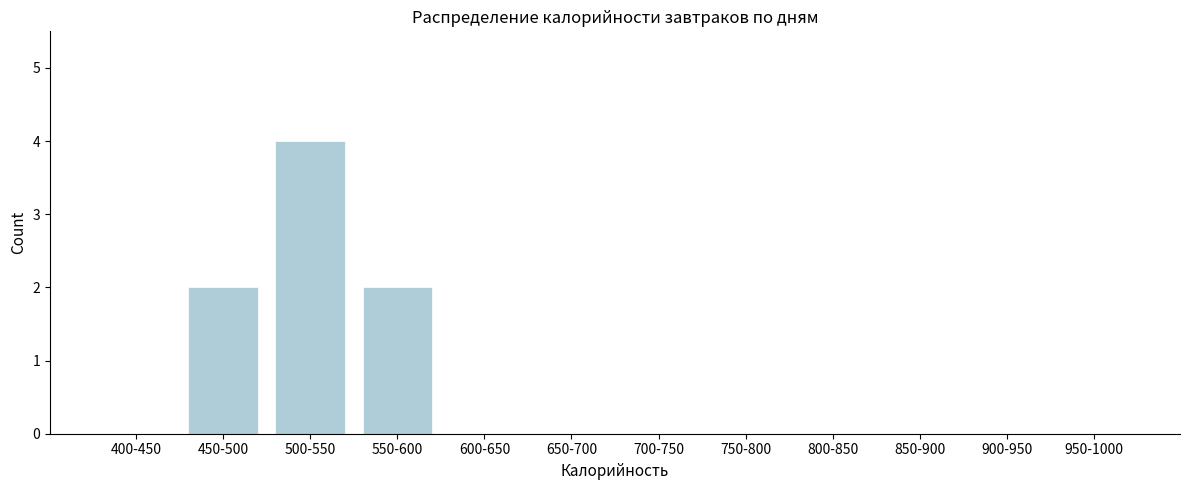

Reading left to right, transcribe all the data shown in this chart.

400-450=0	450-500=2	500-550=4	550-600=2	600-650=0	650-700=0	700-750=0	750-800=0	800-850=0	850-900=0	900-950=0	950-1000=0